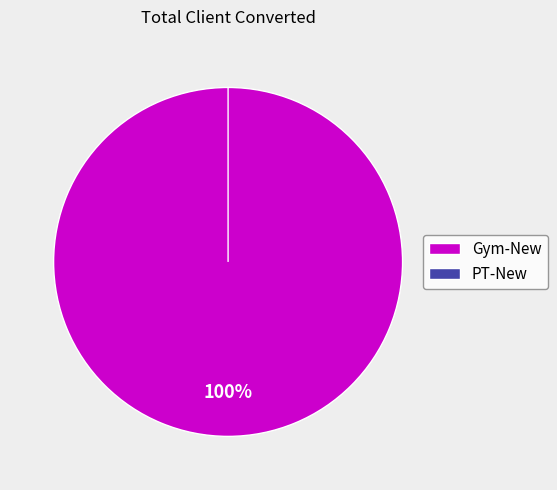

Which category has the biggest portion of the pie?

Gym-New